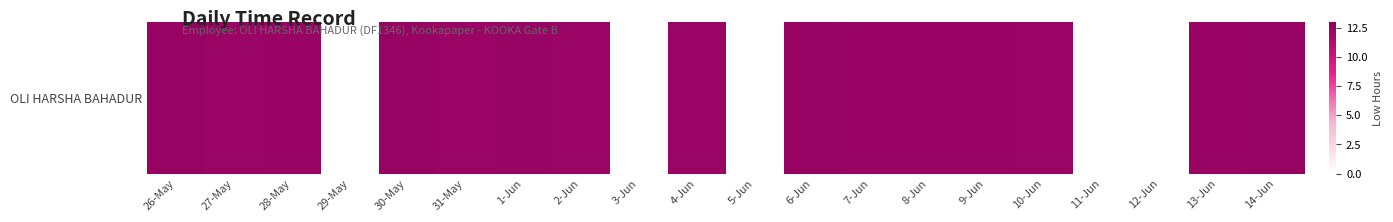

True or false: the data shows 12.4 at 30-May.

True